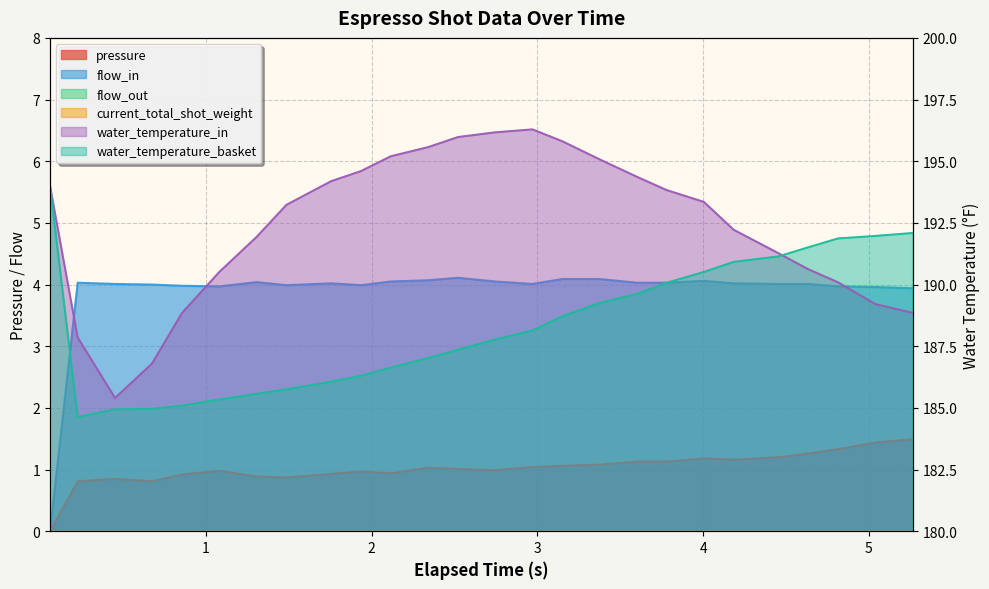

Rank the series at 1 from lowest to highest value.

pressure, flow_in, water_temperature_basket, water_temperature_in